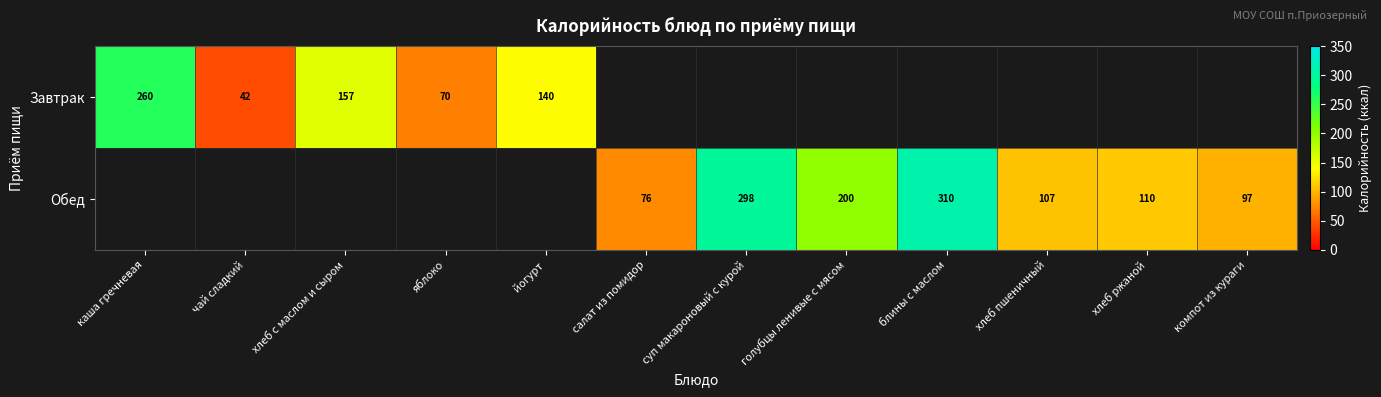

Is it true that Завтрак equals 97.1 at каша гречневая?

False